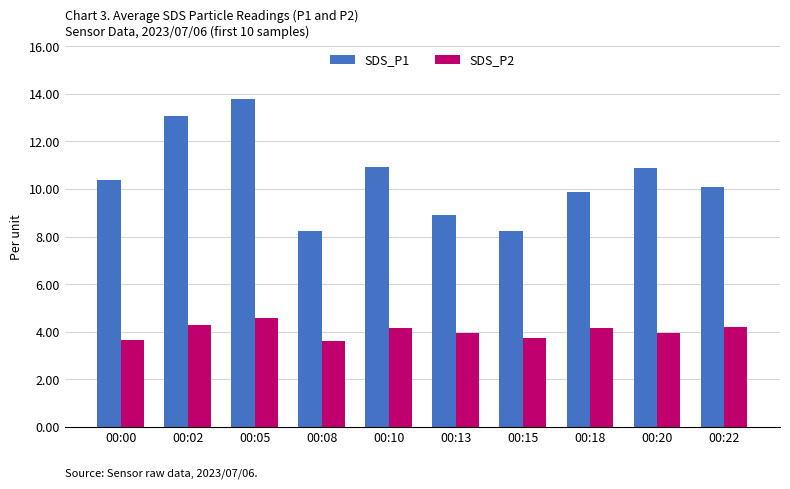

Which series has the largest total across all categories?

SDS_P1